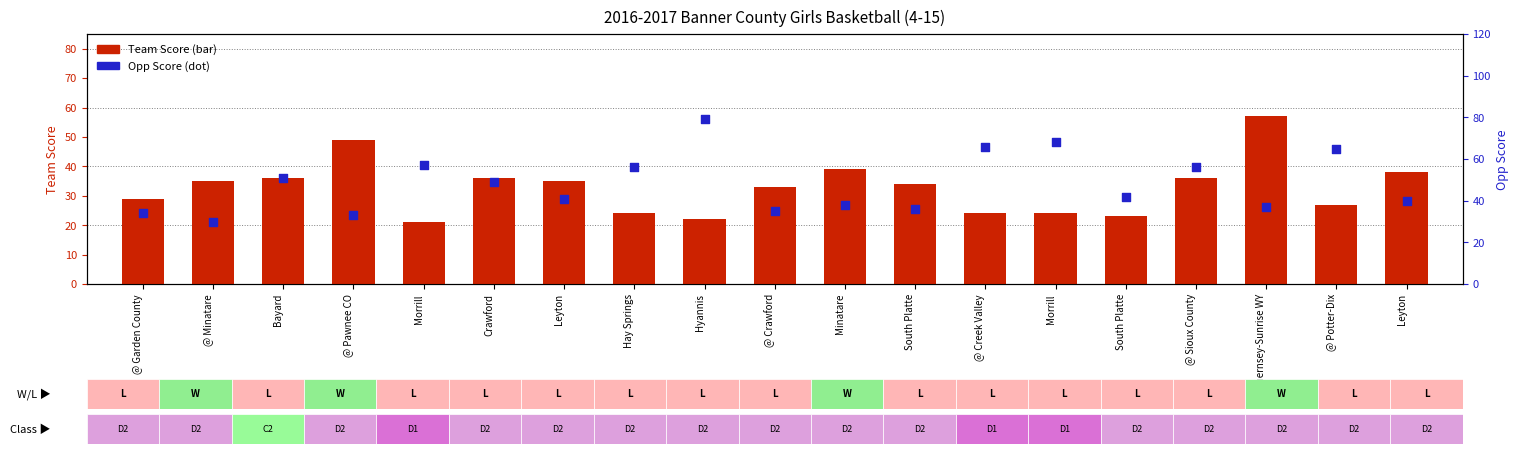

What are all the series names shown in the legend?

Team Score, Opp Score